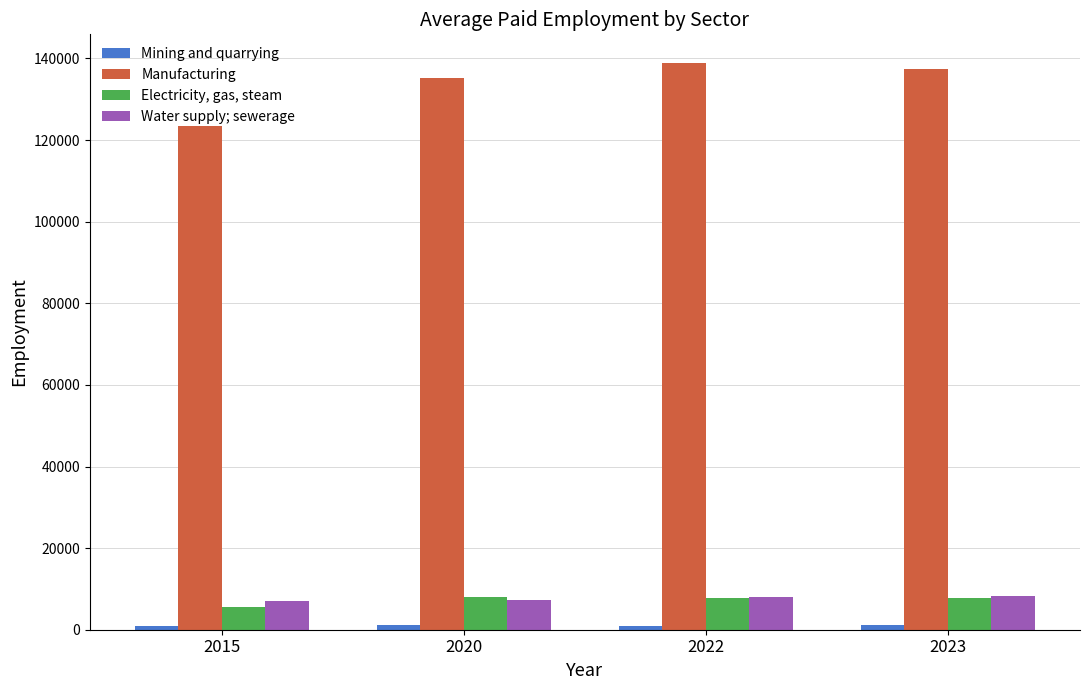

What is the lowest value of the Electricity, gas, steam series?

5484